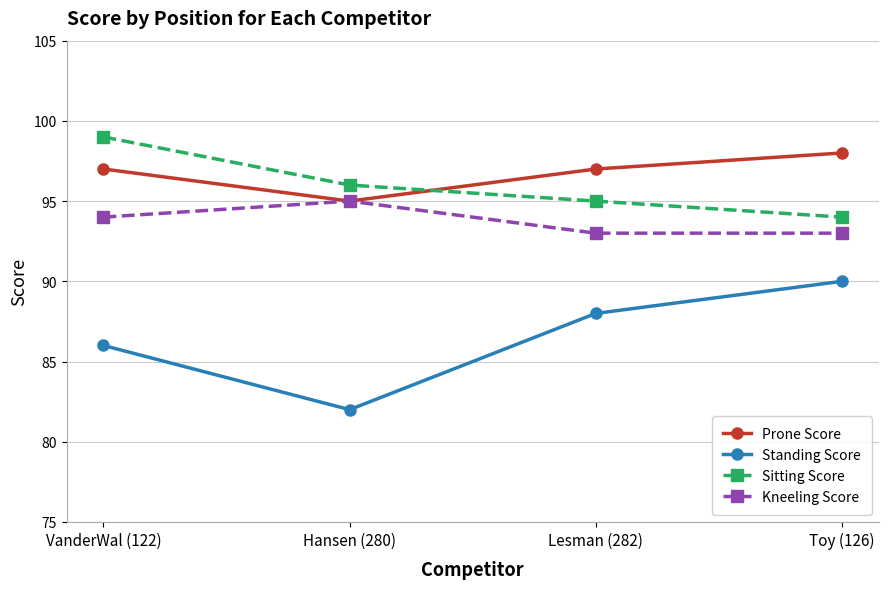

Read the Kneeling Score value at VanderWal (122).

94